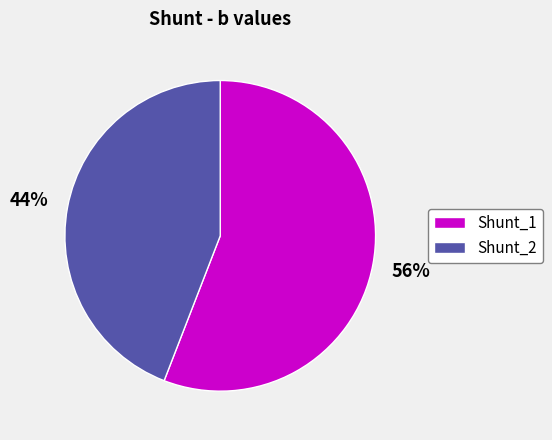

To the nearest percent, what is the difference between the largest and smallest slice percentages?

12%